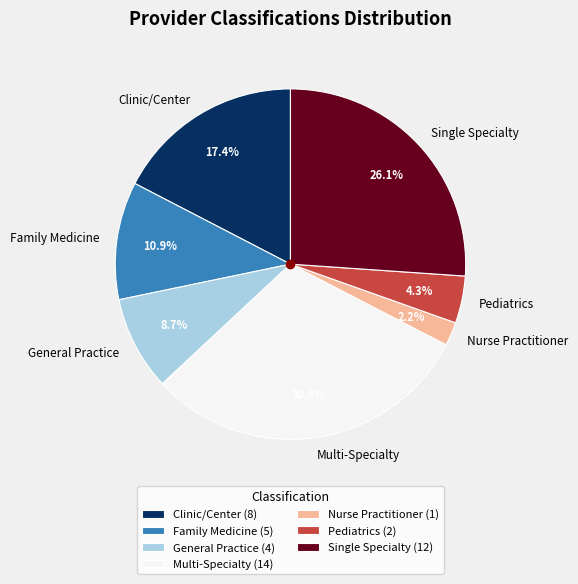

To the nearest percent, what is the difference between the largest and smallest slice percentages?

28%